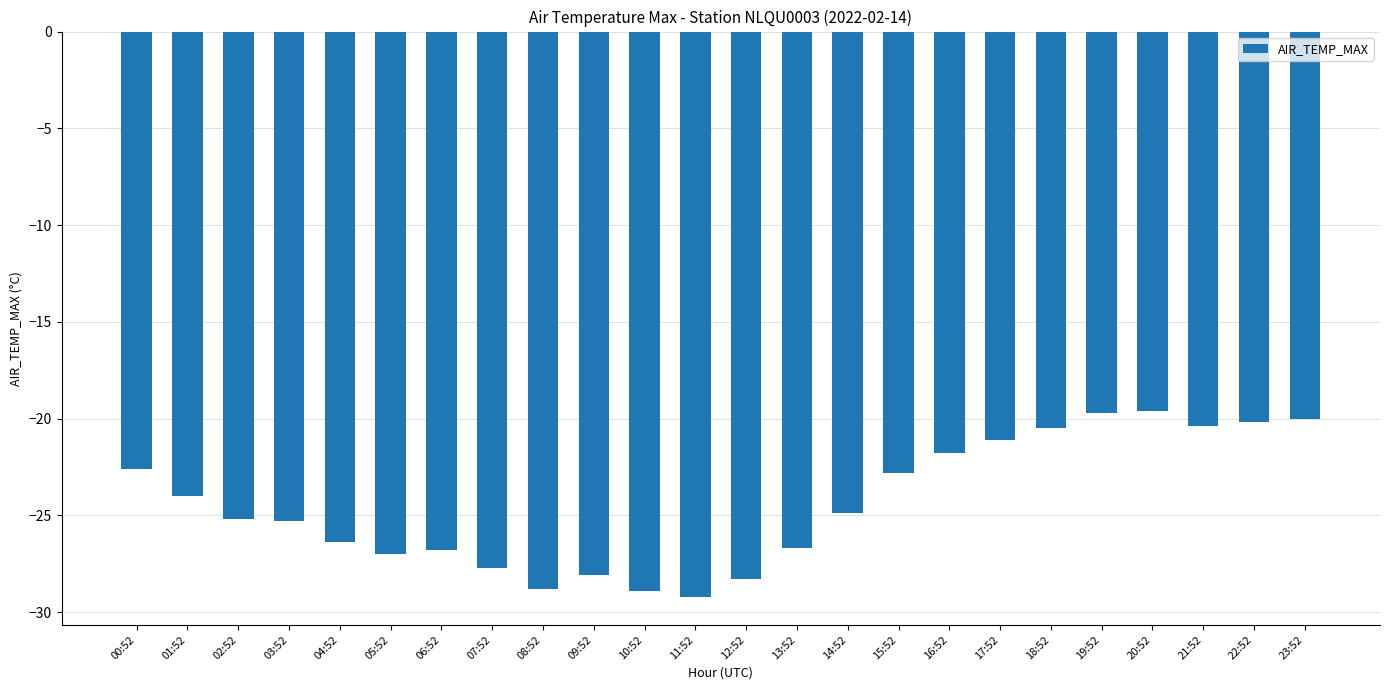

Where is the data nearest to the value -24?

01:52